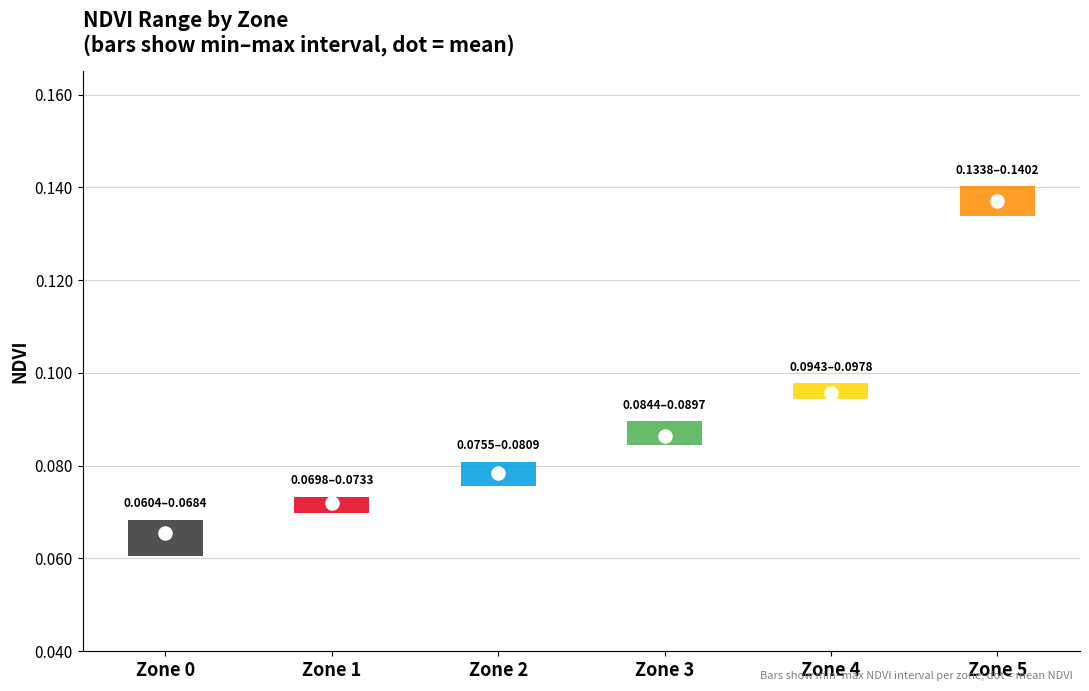

Which has a higher value, 0 or 1?

1